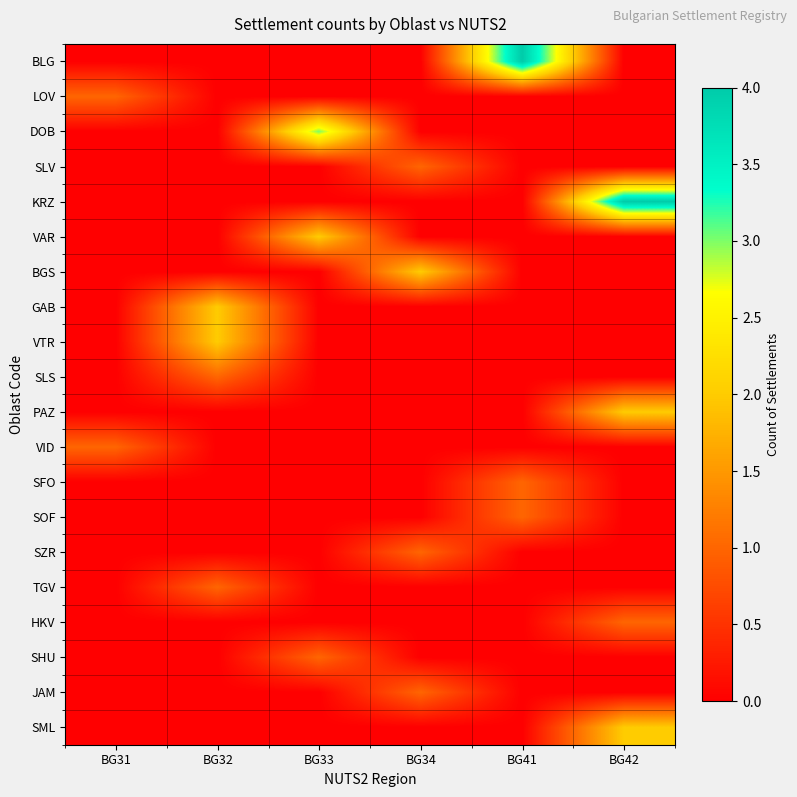

Which series has the widest spread of values?

BLG